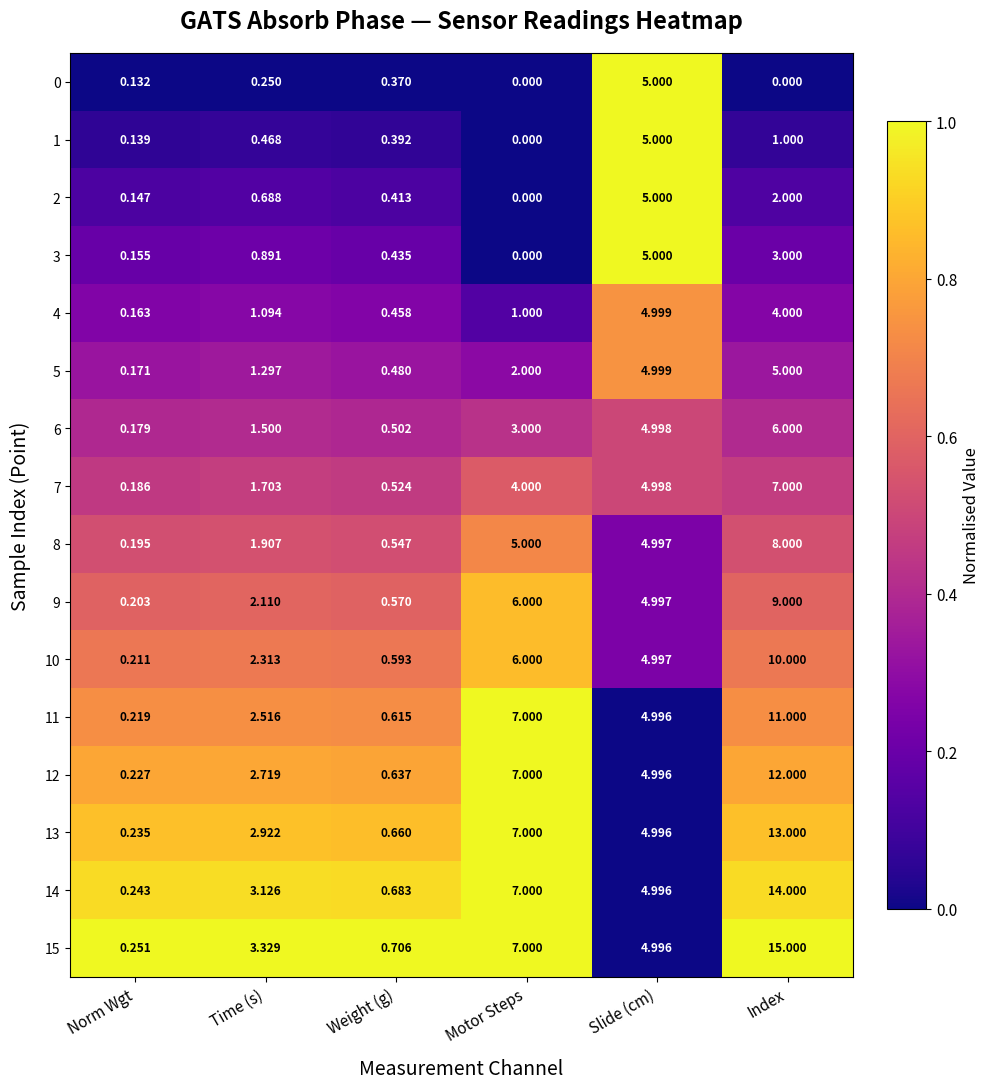

Where is 6 nearest to the value 3?

Motor Steps